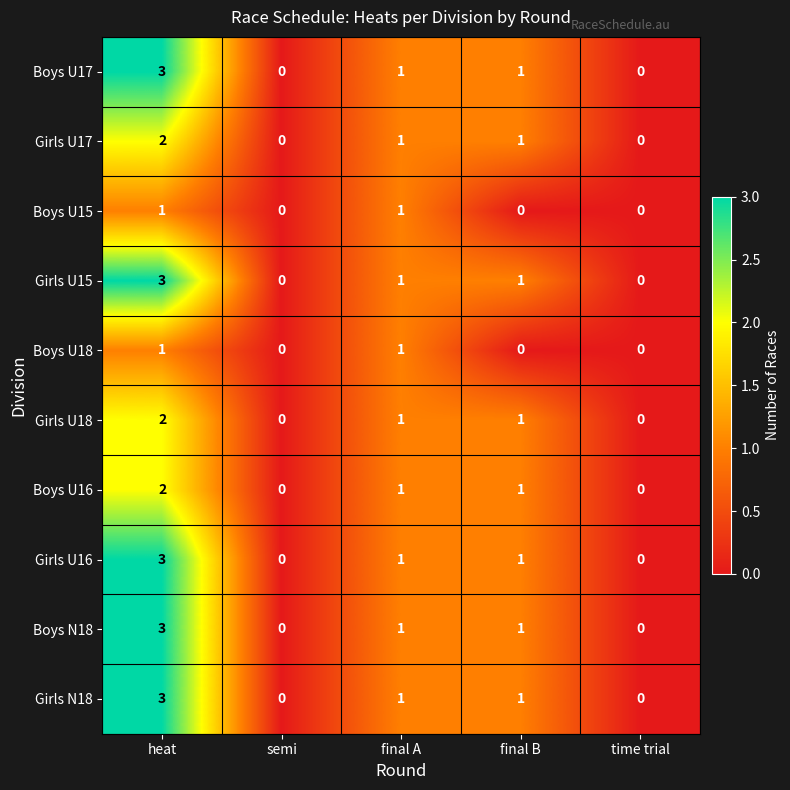

How many series are shown in this chart?

10